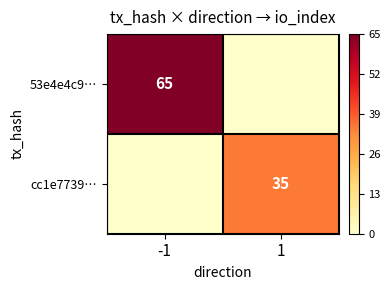

Between 1 and -1, which is larger?

-1